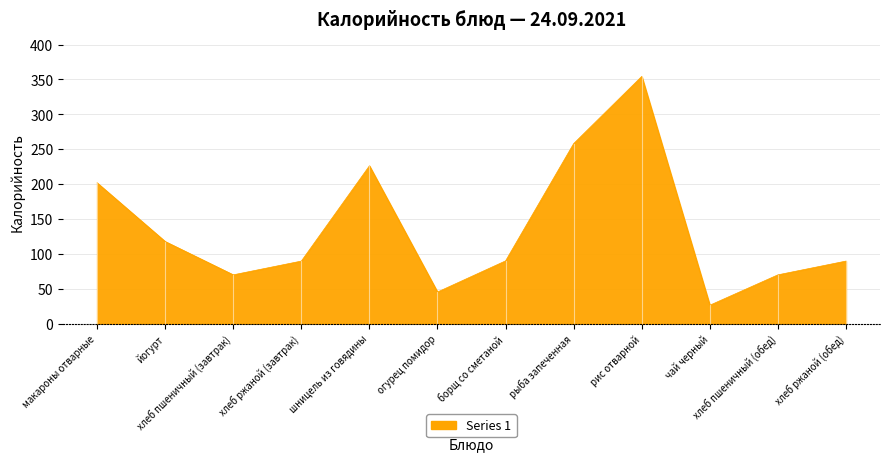

Where is the data nearest to the value 190?

макароны отварные